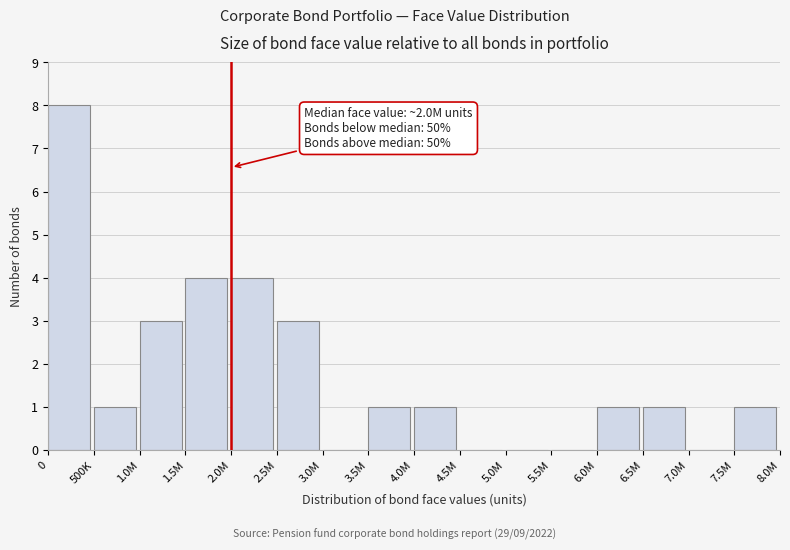

Reading left to right, what are all the values shown in this chart?

0=8	500K=1	1.0M=3	1.5M=4	2.0M=4	2.5M=3	3.0M=0	3.5M=1	4.0M=1	4.5M=0	5.0M=0	5.5M=0	6.0M=1	6.5M=1	7.0M=0	7.5M=1